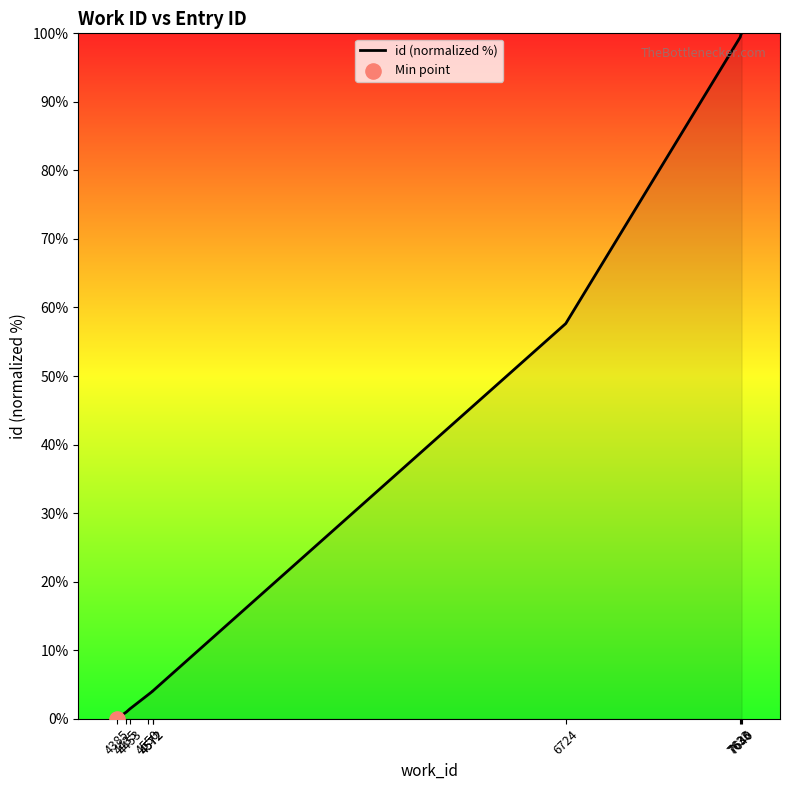

What is the change in value from 4572 to 7636?

+95.8